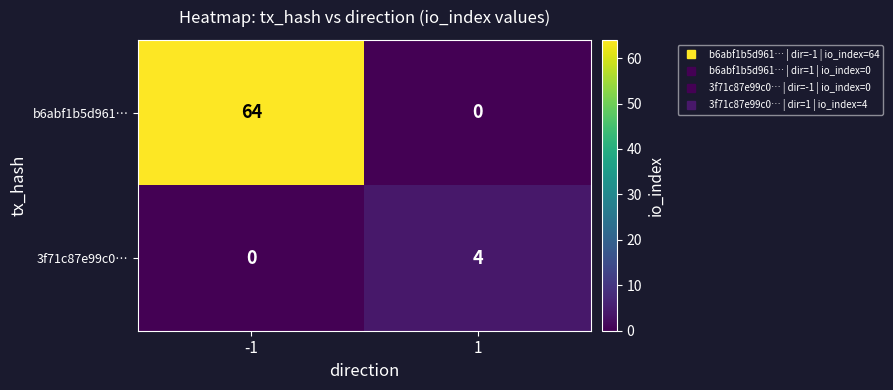

Rank the series at 1 from highest to lowest value.

3f71c87e99c0…, b6abf1b5d961…